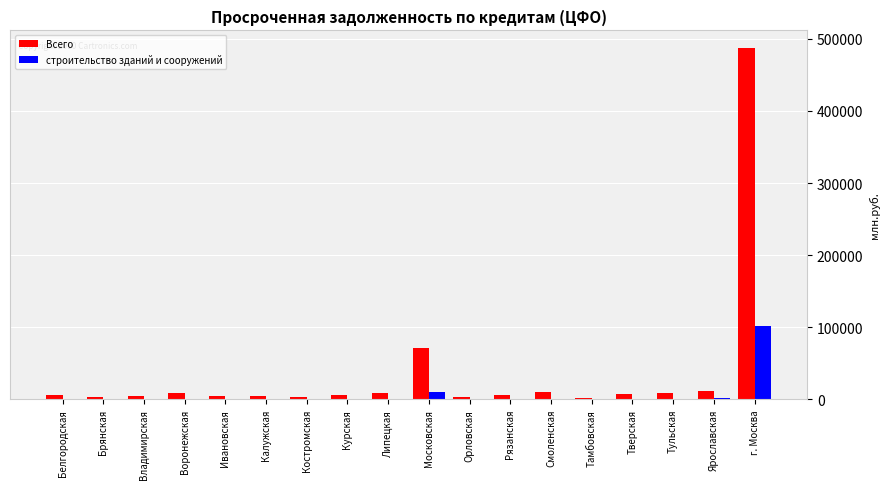

At which label is Всего closest to 244708?

Московская